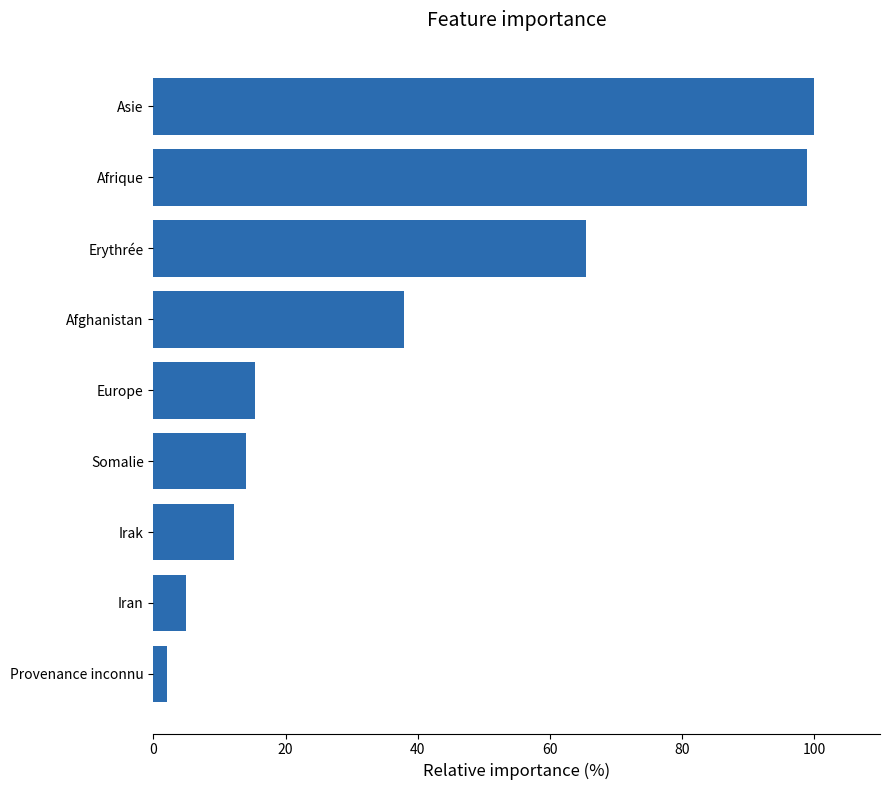

Rank the categories by value from highest to lowest.

Asie, Afrique, Erythrée, Afghanistan, Europe, Somalie, Irak, Iran, Provenance inconnu